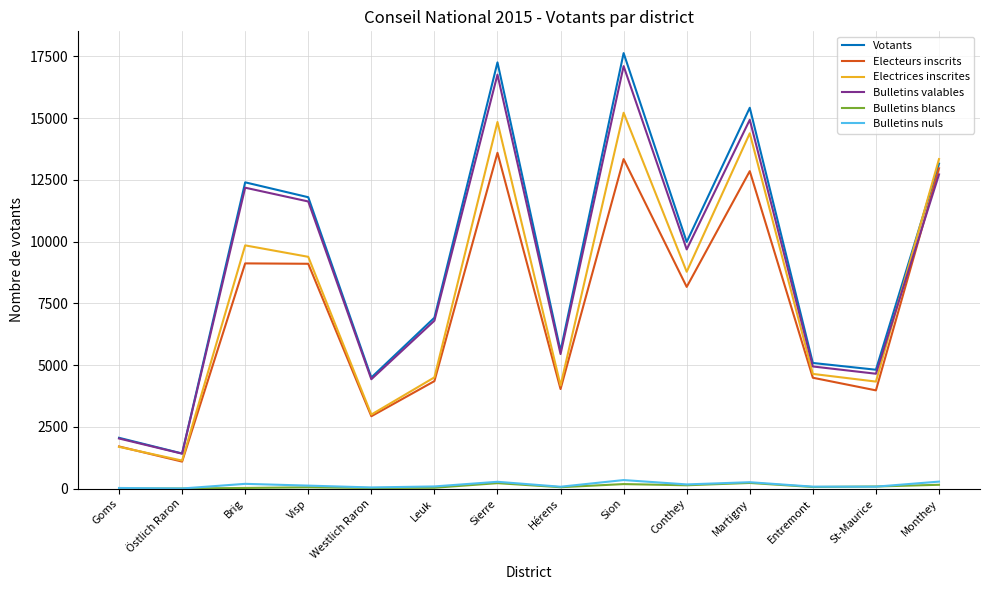

What is the greatest value displayed?

17628